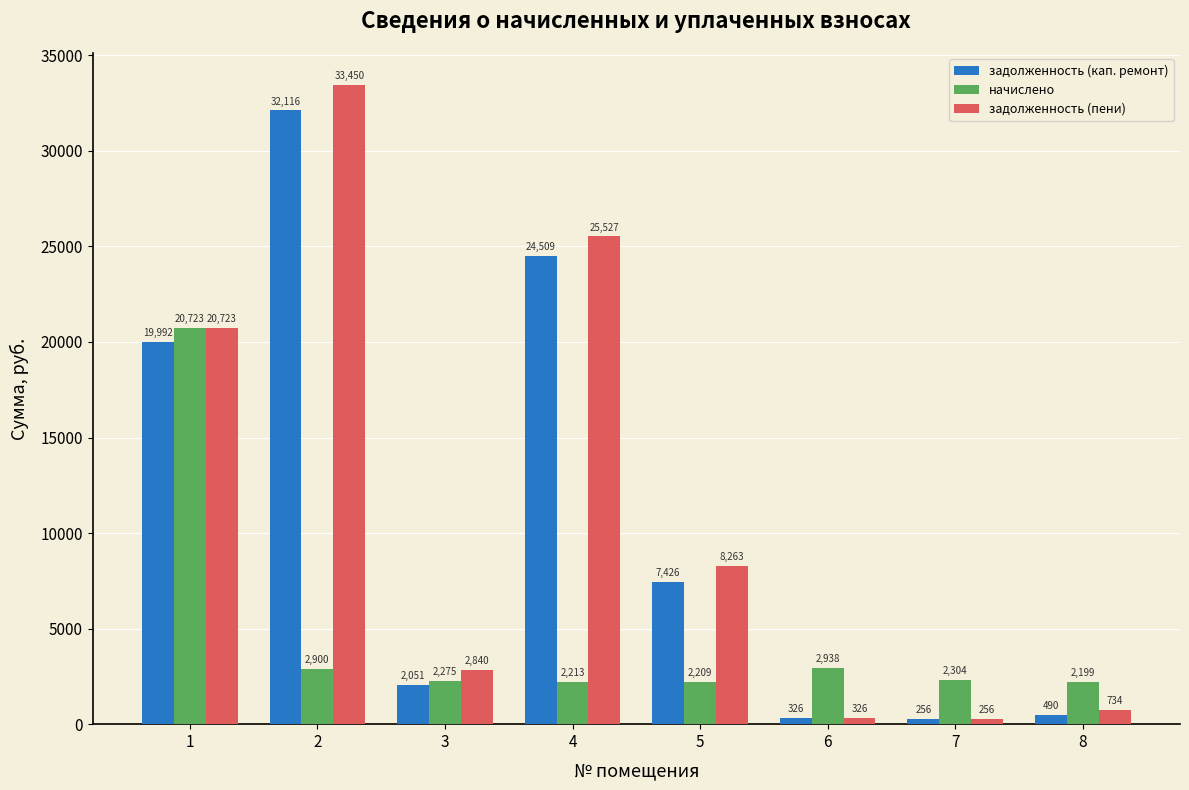

What is the total value across all series at 3?

7165.3